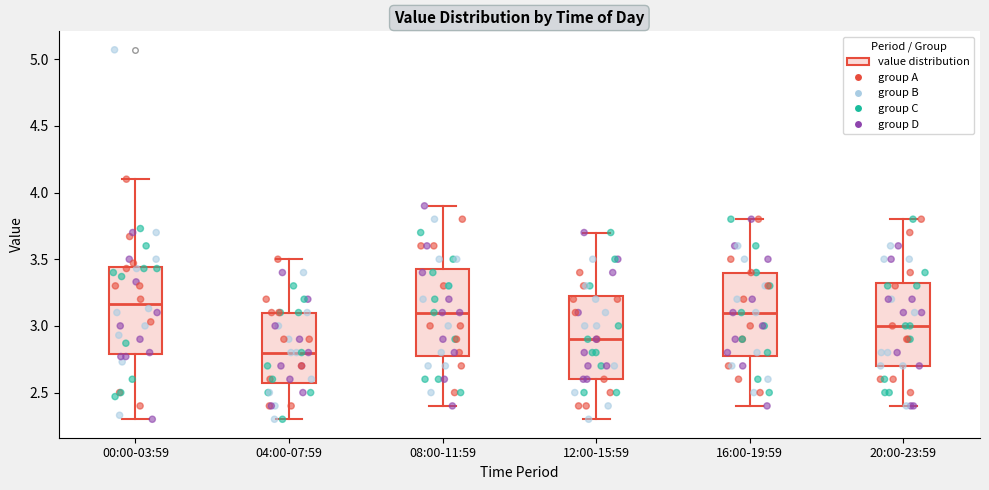

Which box has the highest median line?

00:00-03:59